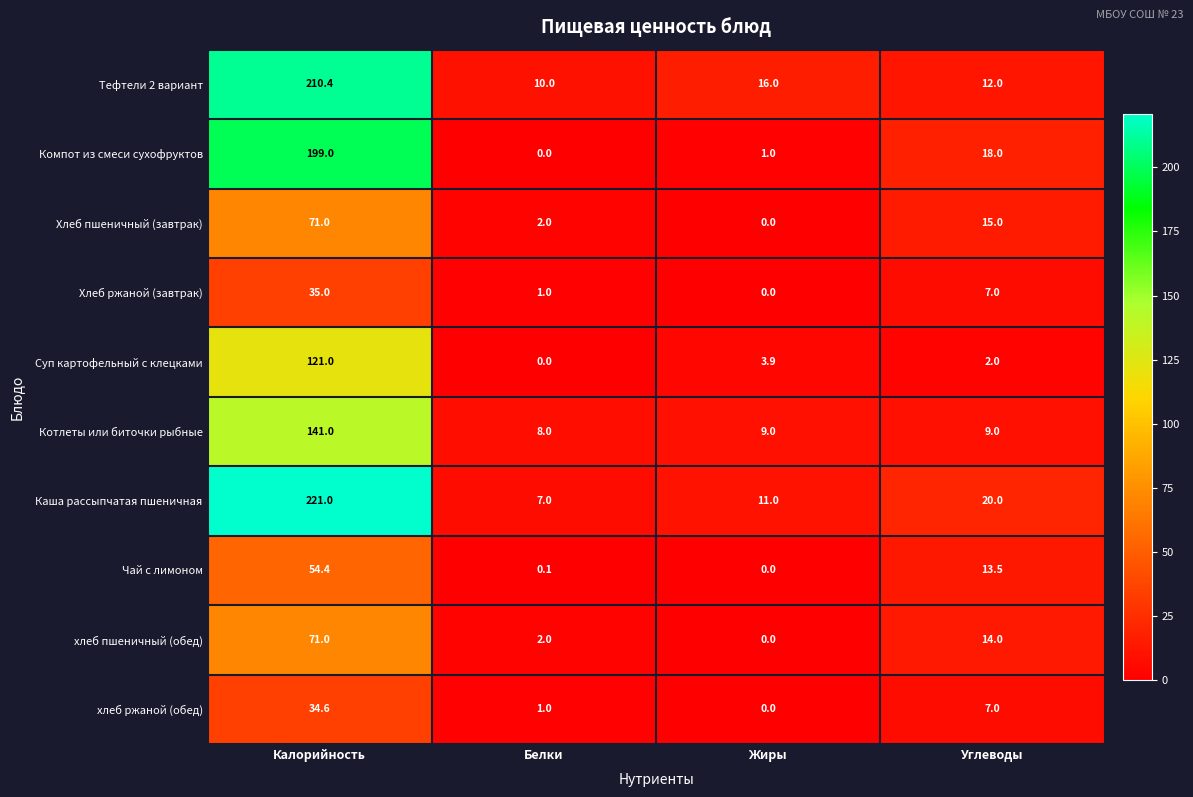

What value does the Тефтели 2 вариант series have at Жиры?

16.0